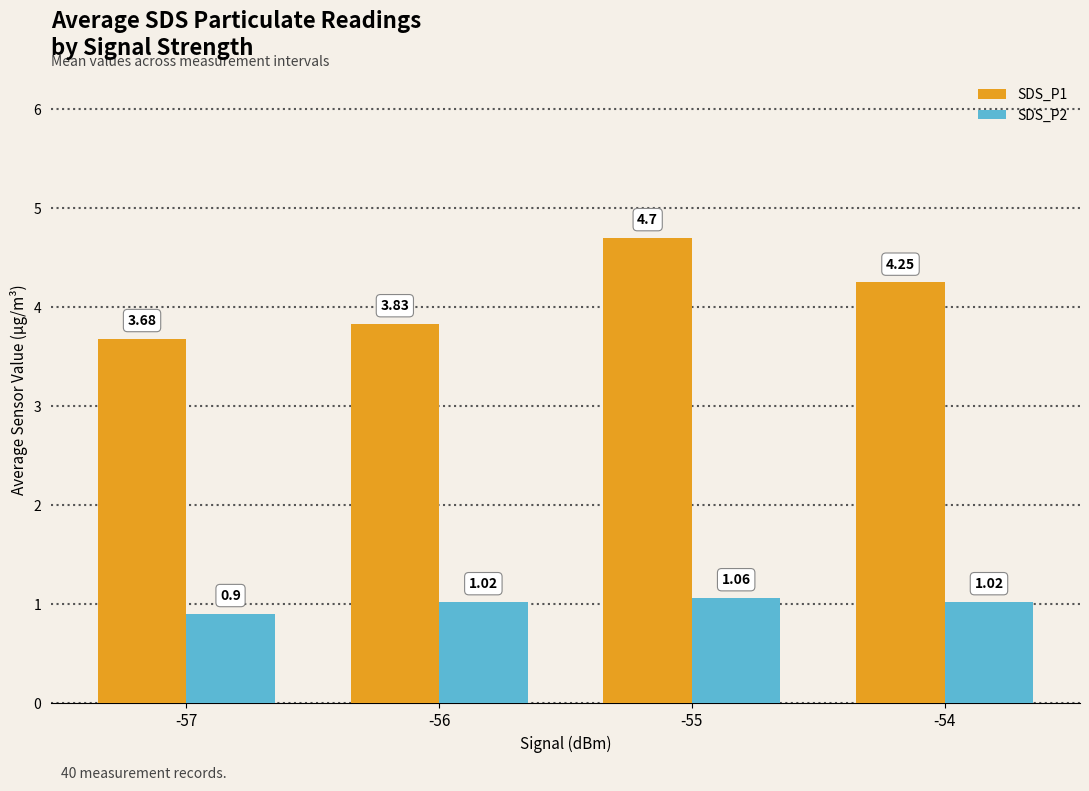

List the series in order of their overall mean, lowest first.

SDS_P2, SDS_P1